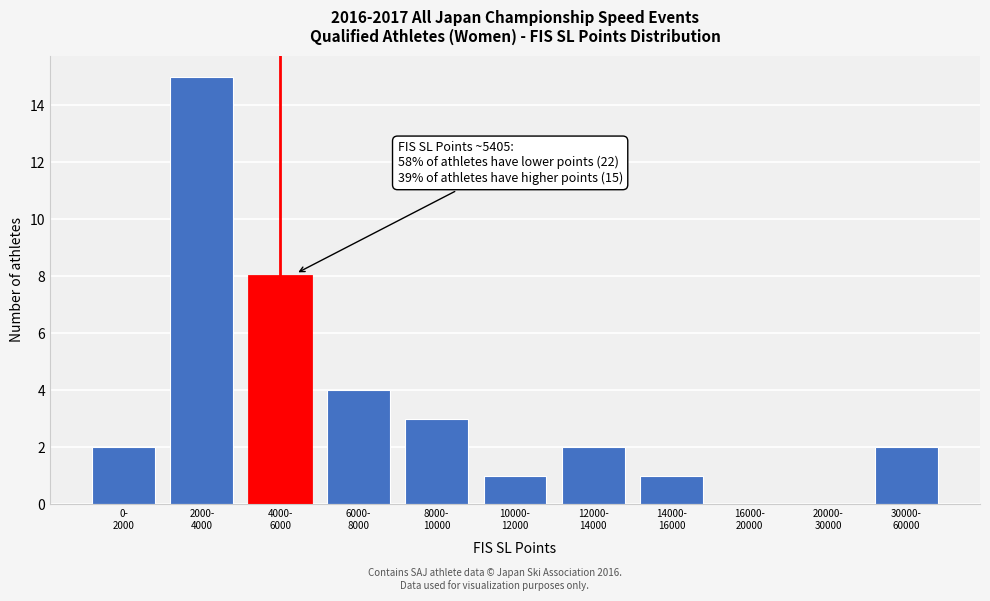

What is the sum of all values?

38